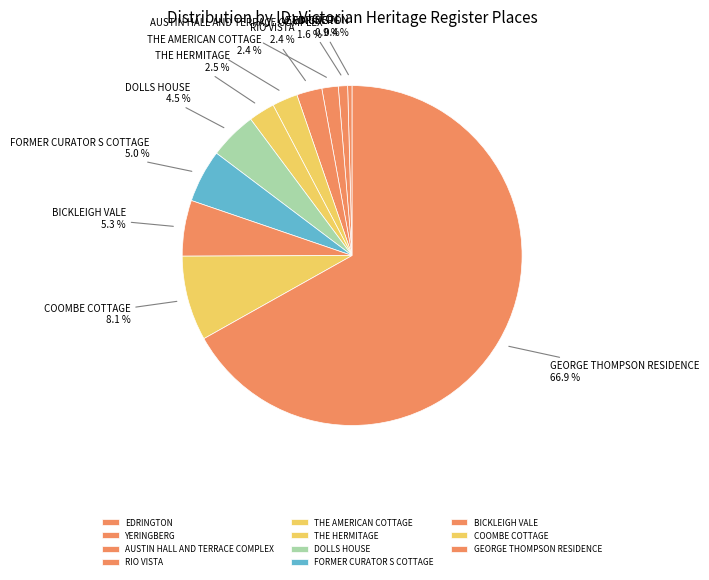

Is it true that FORMER CURATOR S COTTAGE is 1% of the pie?

False